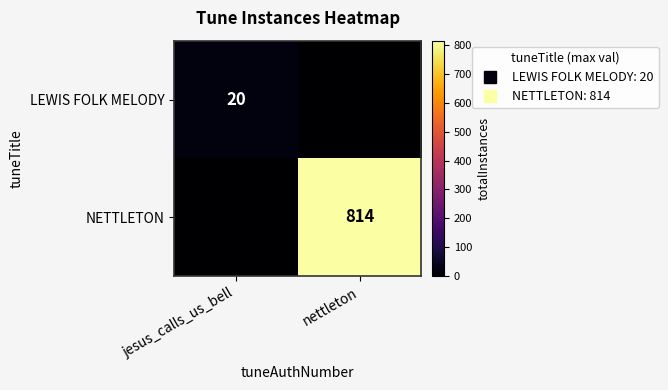

Is it true that NETTLETON equals -437 at jesus_calls_us_bell?

False